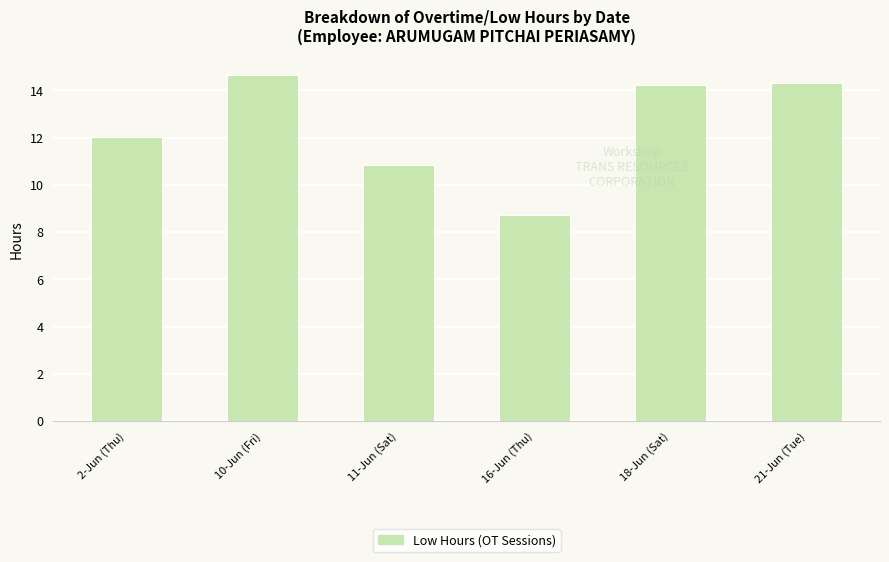

What is the difference between the maximum and minimum values?

5.9